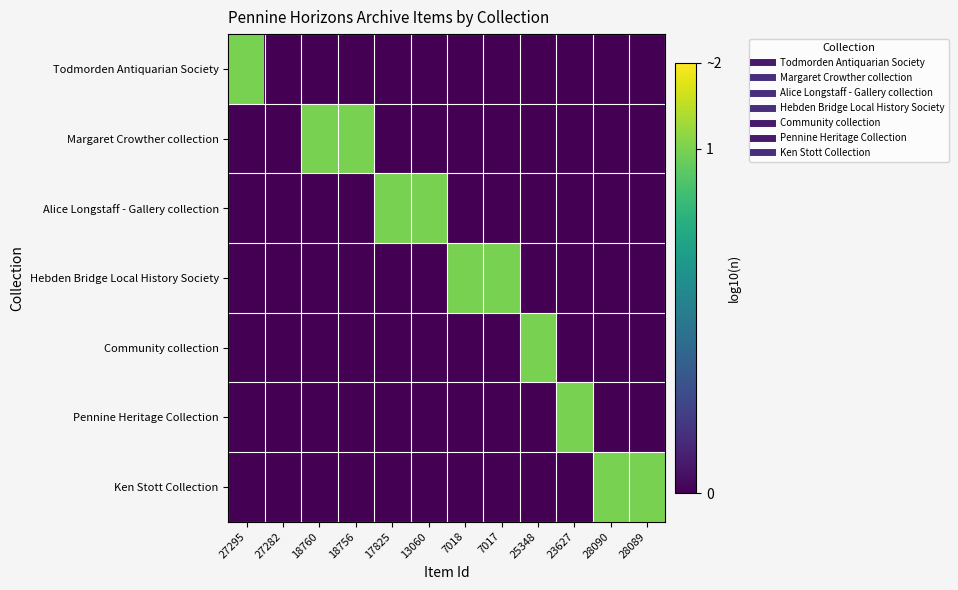

Between 18756 and 17825, which series saw the biggest shift?

Margaret Crowther collection